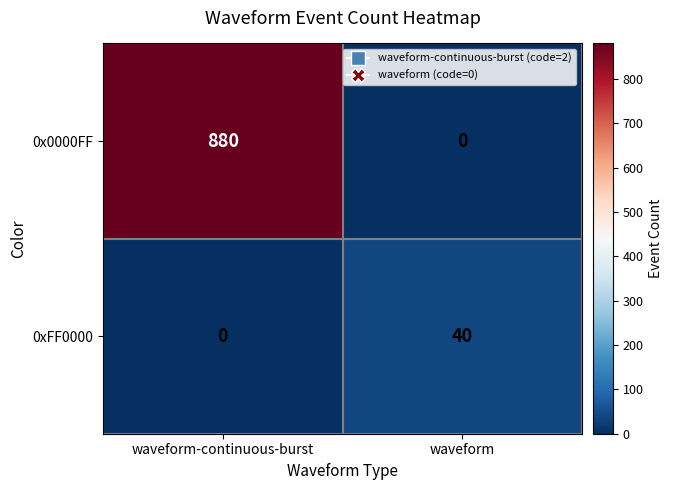

Reading left to right, extract all data points from this chart.

0x0000FF: 880	0
0xFF0000: 0	40